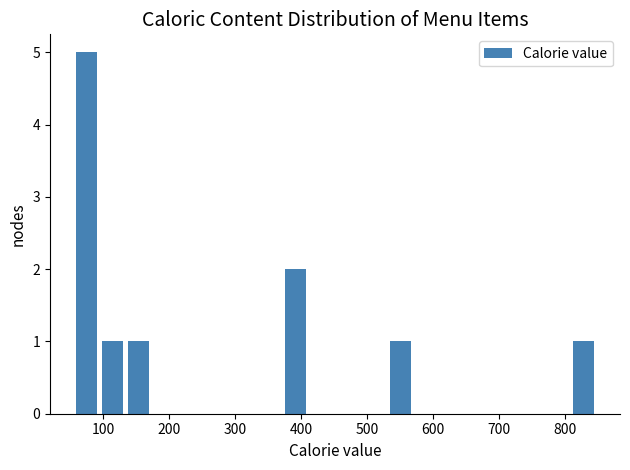

Read against the x-axis, roughly where is the centre of the tallest bar?

70